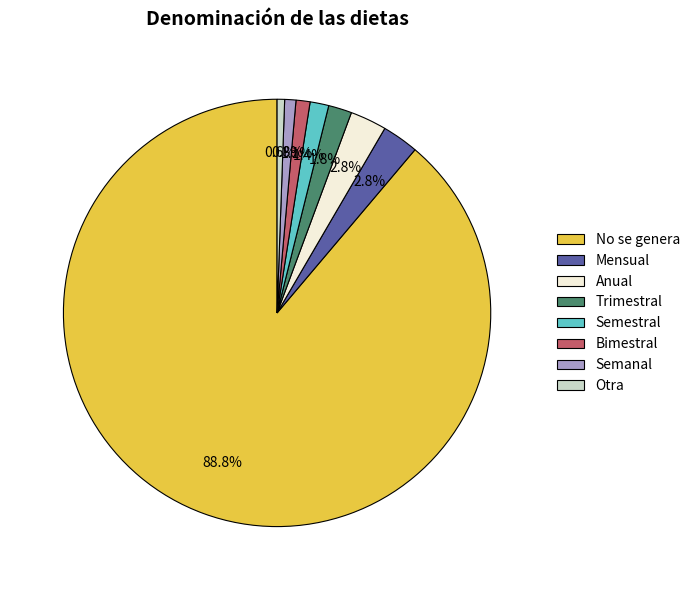

What is the largest slice in the pie chart?

No se genera